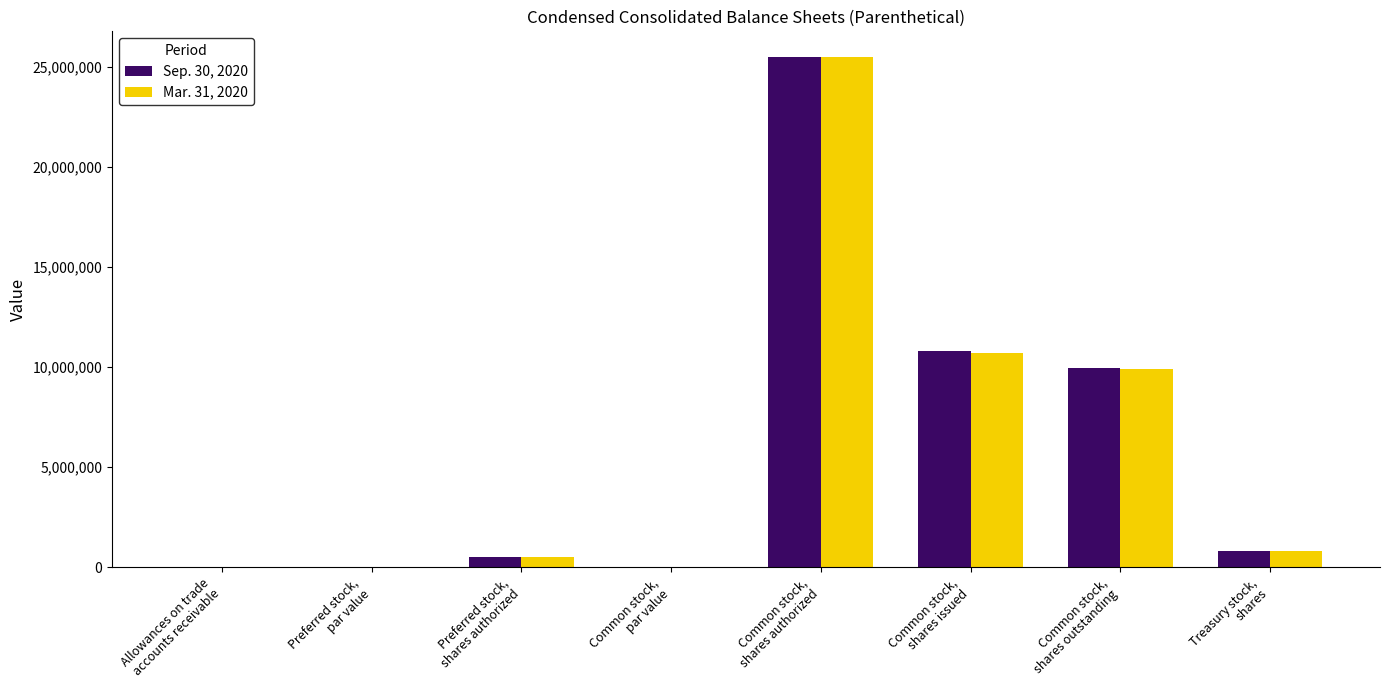

How many groups of bars are there?

8